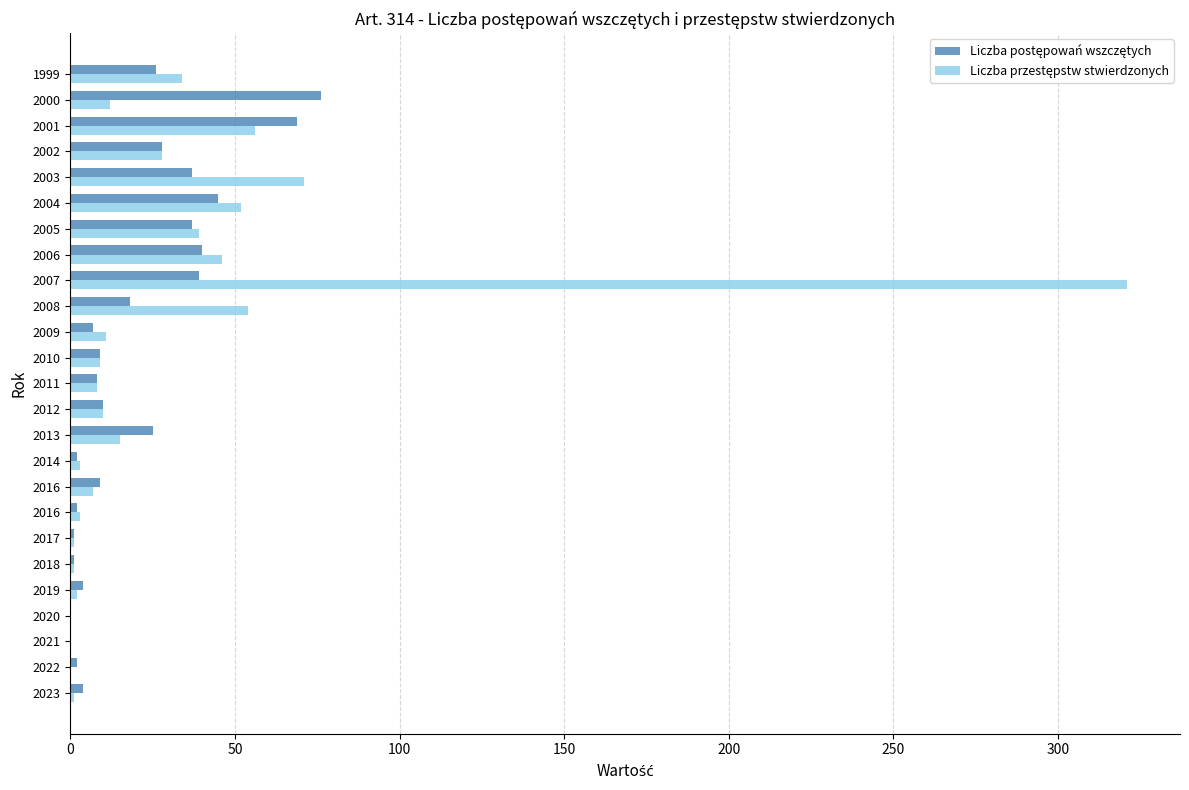

How many data points does each series have?

25